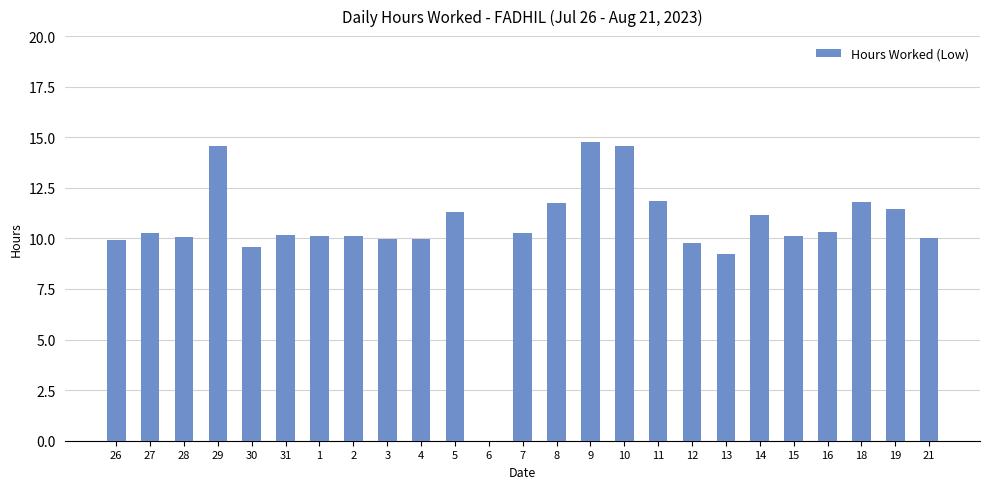

What is the maximum value shown in the chart?

14.8